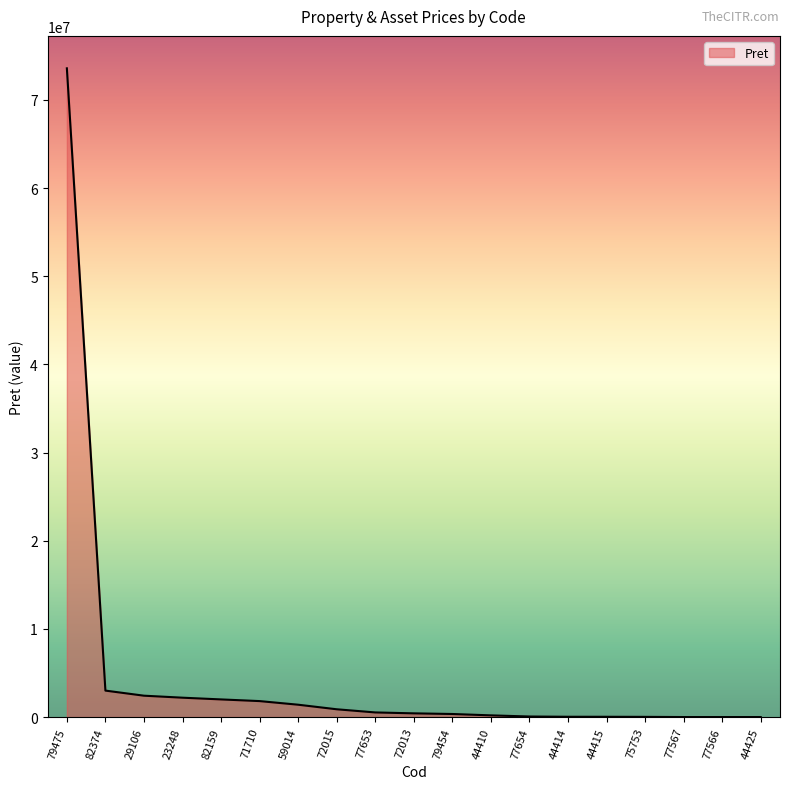

Is it true that the value at 71710 is 1810000.0?

True